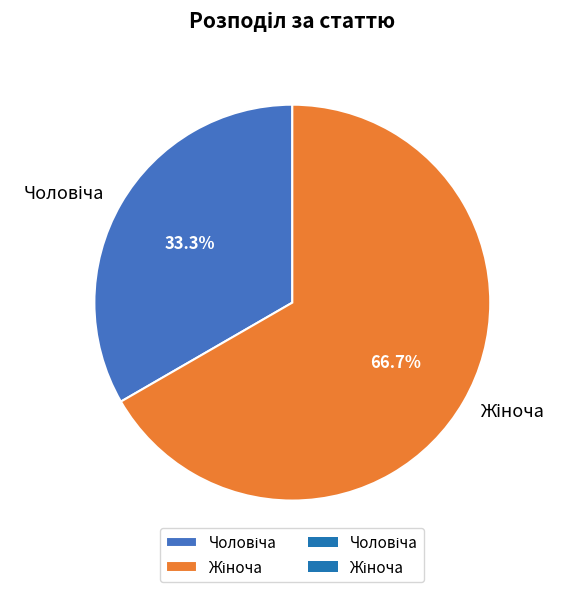

Is there a majority slice in this chart?

Yes